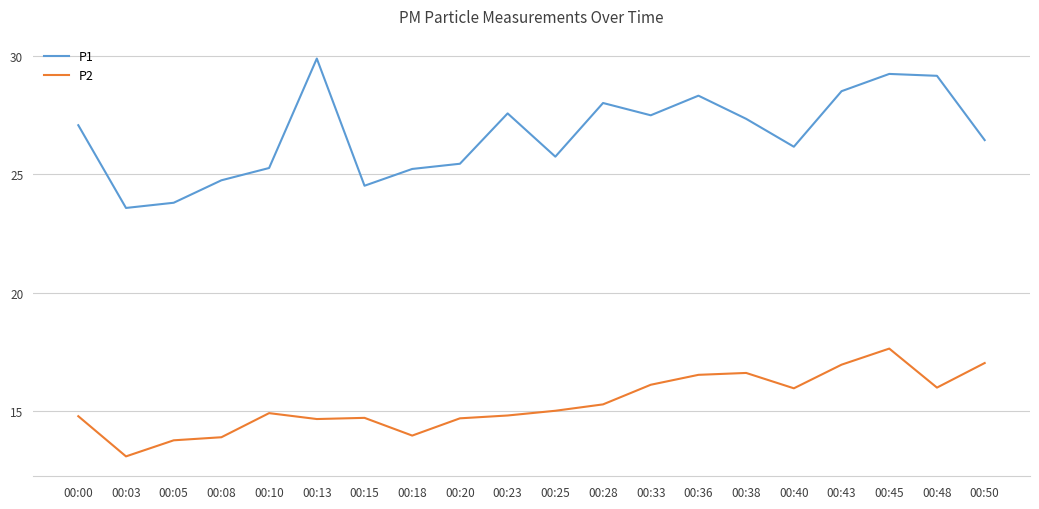

True or false: P2 and P1 cross at least once.

False